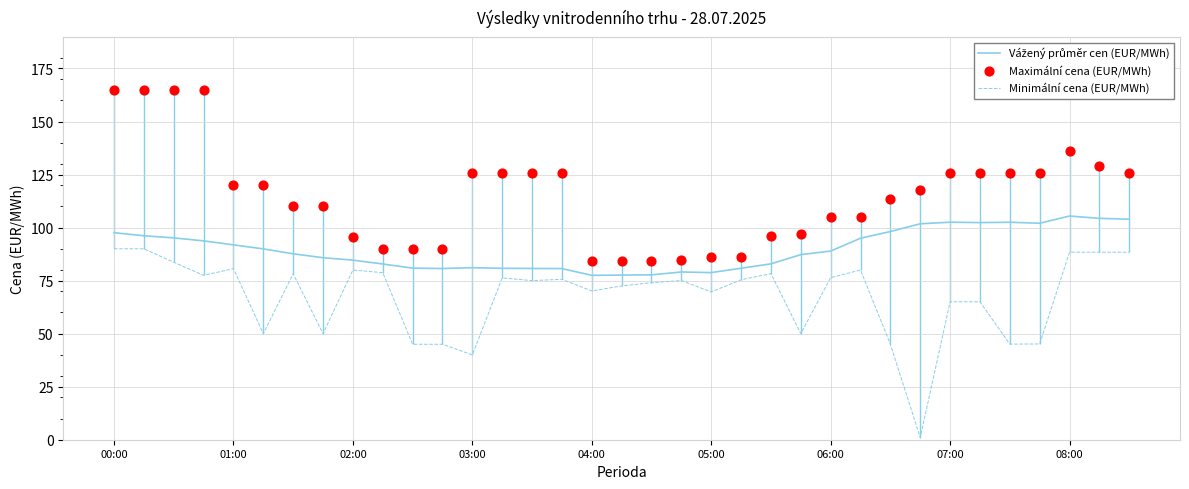

At how many categories does at least one series exceed 48?

35